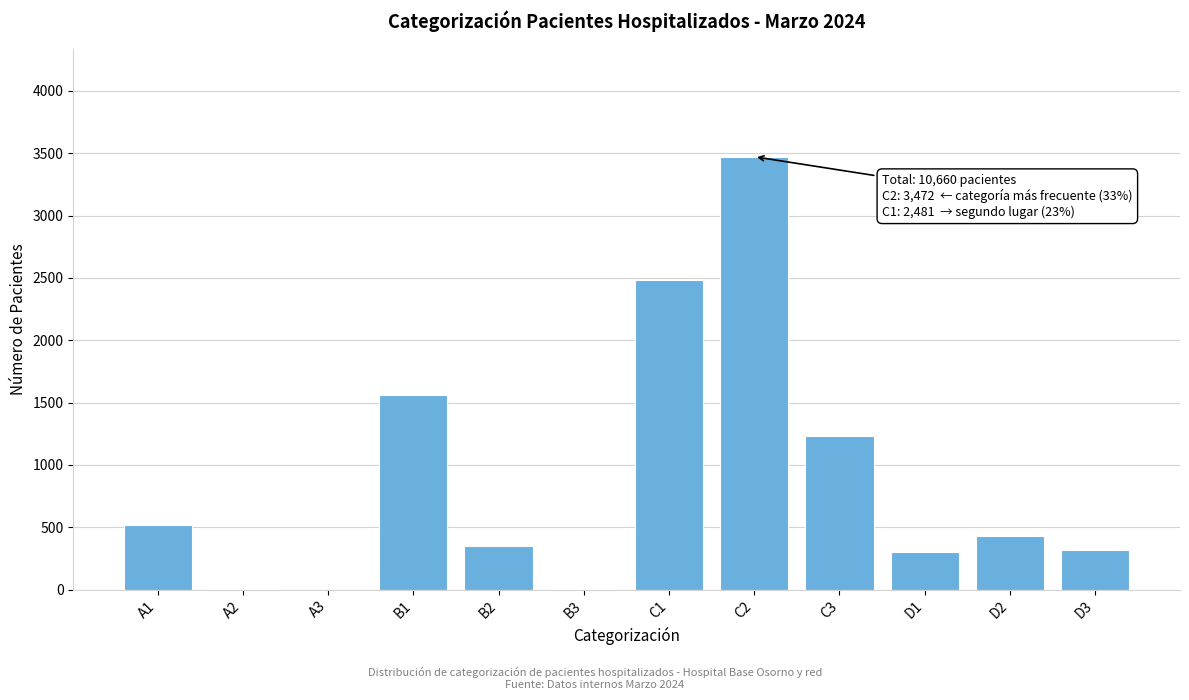

Where is the data nearest to the value 1736?

B1